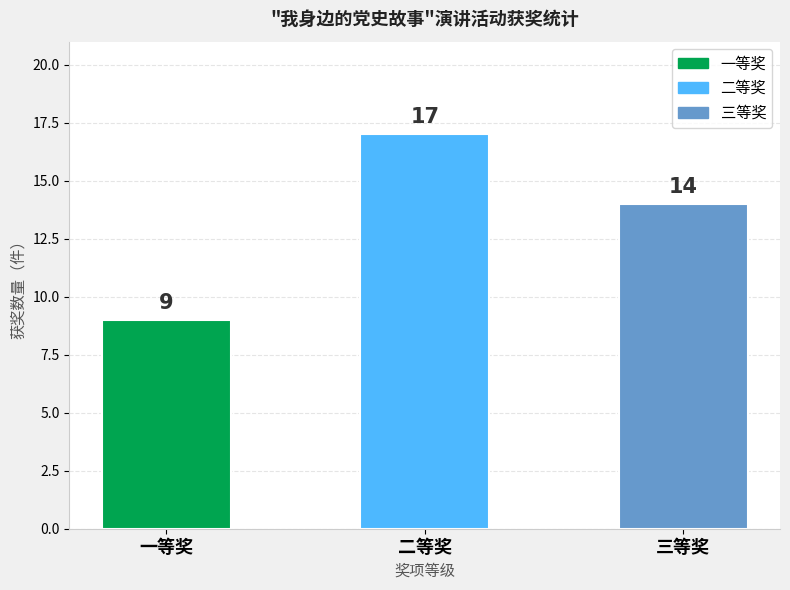

How many bars are there in total?

3